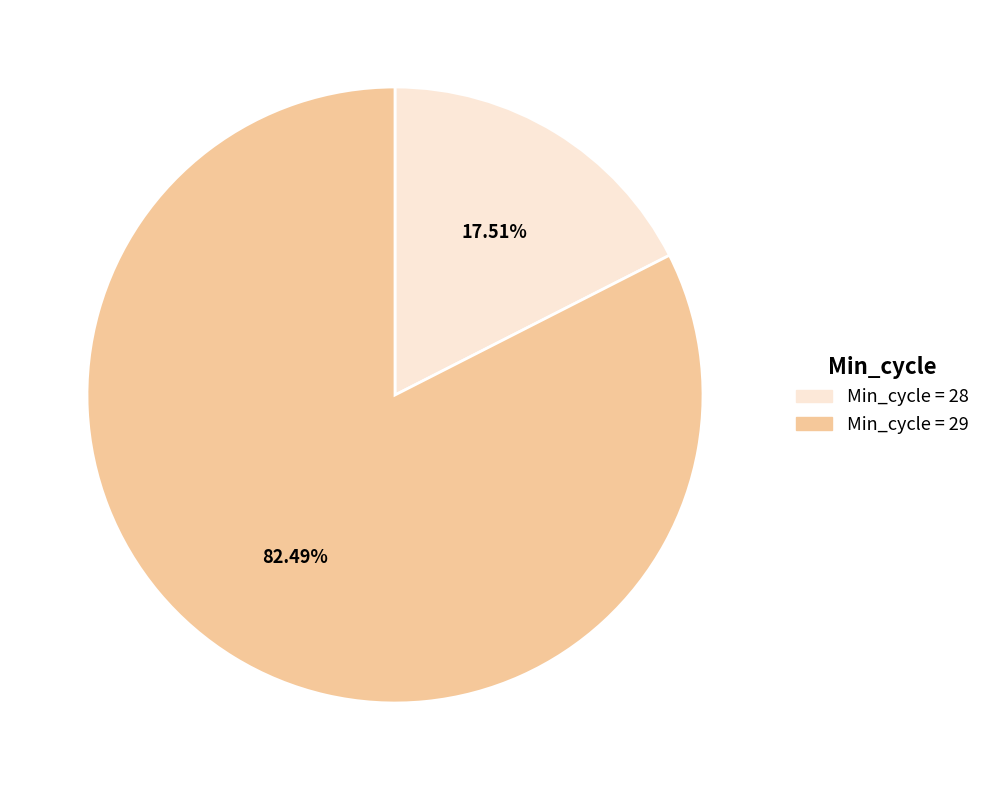

Is there any slice that represents more than half of the pie?

Yes